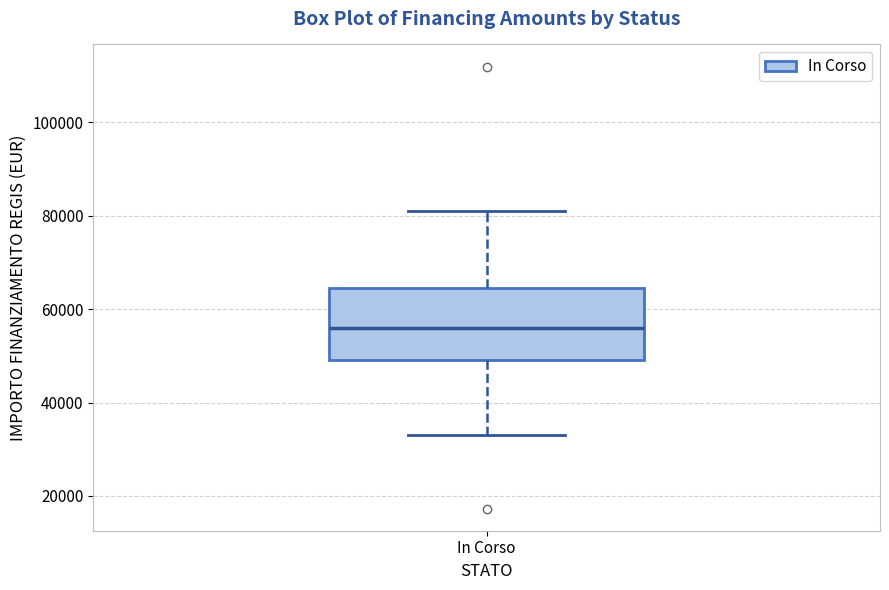

Where does the lower whisker of the box for In Corso end on the y-axis? The values are not printed on the chart, so give them approximately, as read against the axis.

32000